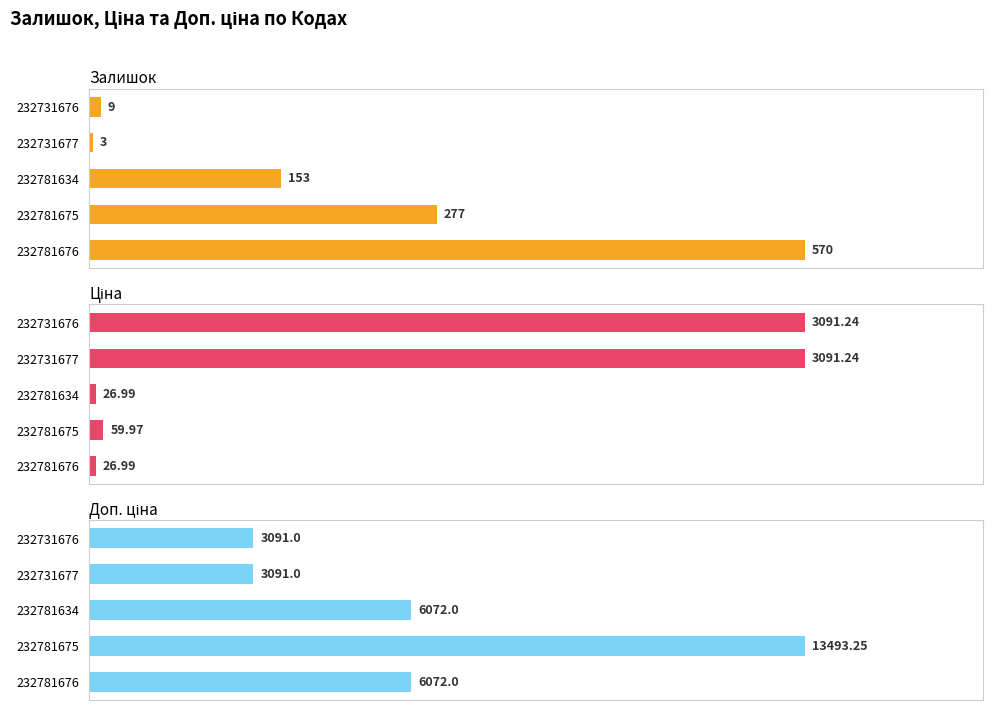

Between 232781675 and 232731677, which series saw the biggest shift?

Доп. ціна